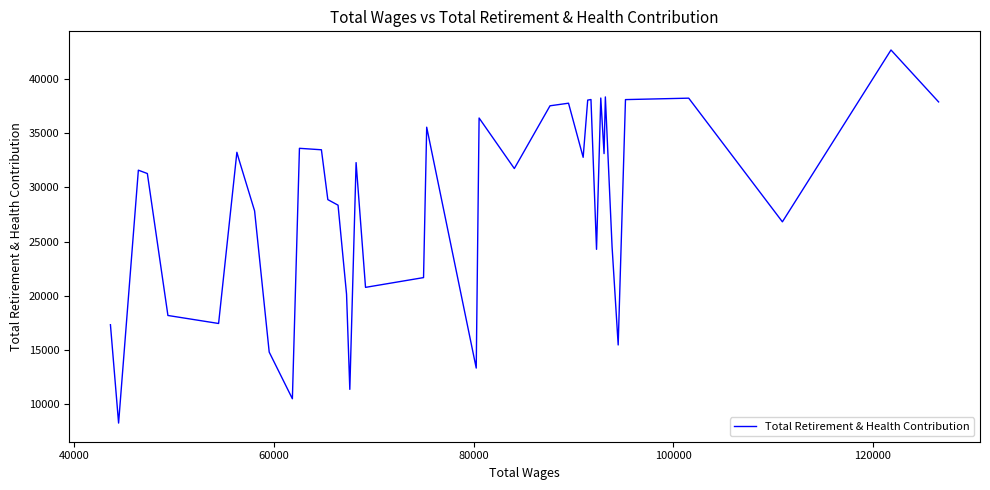

What is the greatest value displayed?

42632